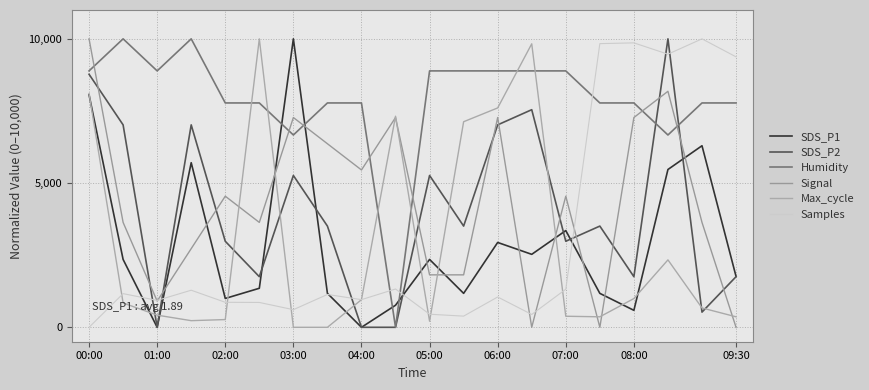

Where is SDS_P1 nearest to the value 5000?

17